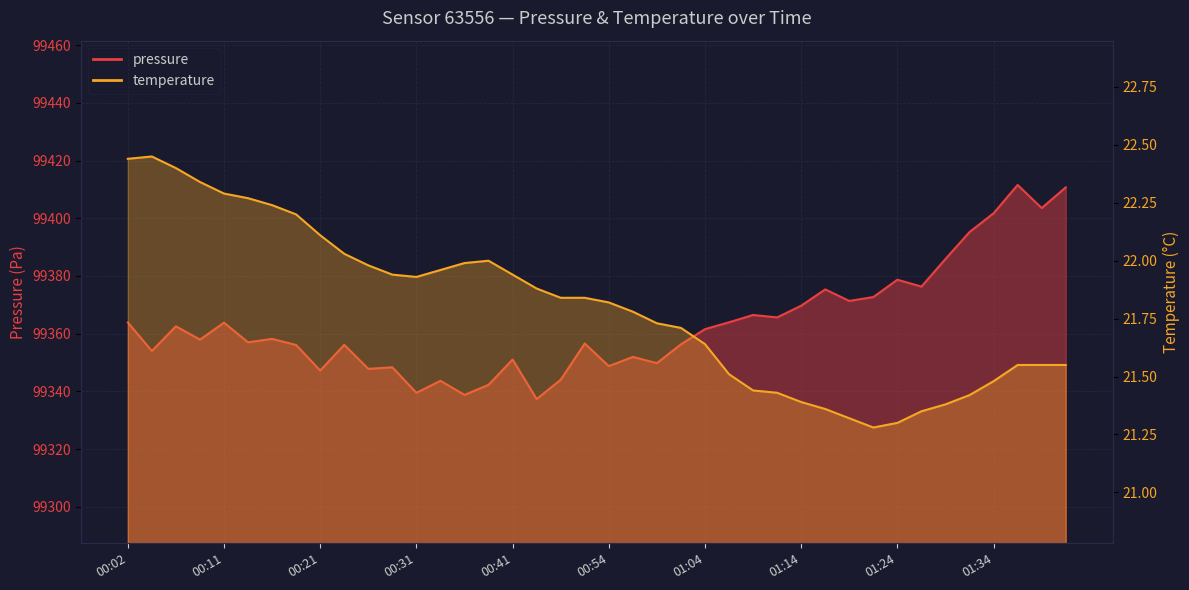

Which has a higher value, 00:56 or 00:16?

00:16